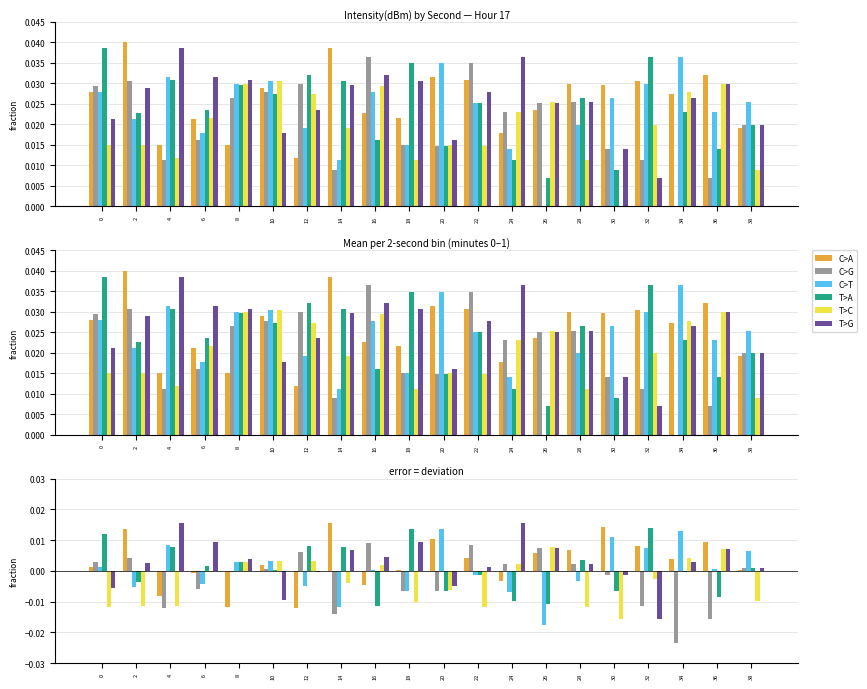

How many values in the T>C series exceed 0?

8